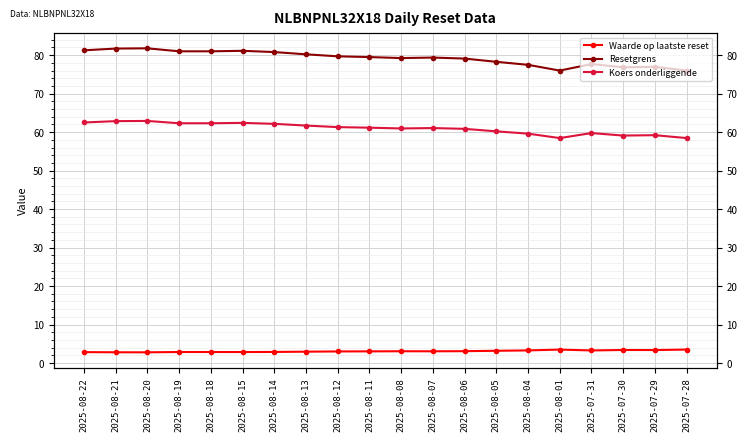

Reading right to left, transcribe all the data shown in this chart.

Waarde op laatste reset: 2025-07-28=3.5	2025-07-29=3.4	2025-07-30=3.4	2025-07-31=3.3	2025-08-01=3.5	2025-08-04=3.3	2025-08-05=3.2	2025-08-06=3.1	2025-08-07=3.1	2025-08-08=3.1	2025-08-11=3.0	2025-08-12=3.0	2025-08-13=3.0	2025-08-14=2.9	2025-08-15=2.9	2025-08-18=2.9	2025-08-19=2.9	2025-08-20=2.8	2025-08-21=2.8	2025-08-22=2.8
Resetgrens: 2025-07-28=76.0	2025-07-29=77.0	2025-07-30=76.8	2025-07-31=77.7	2025-08-01=76.0	2025-08-04=77.5	2025-08-05=78.3	2025-08-06=79.1	2025-08-07=79.4	2025-08-08=79.2	2025-08-11=79.5	2025-08-12=79.7	2025-08-13=80.2	2025-08-14=80.8	2025-08-15=81.1	2025-08-18=81.0	2025-08-19=81.0	2025-08-20=81.8	2025-08-21=81.7	2025-08-22=81.2
Koers onderliggende: 2025-07-28=58.5	2025-07-29=59.2	2025-07-30=59.1	2025-07-31=59.8	2025-08-01=58.5	2025-08-04=59.6	2025-08-05=60.2	2025-08-06=60.9	2025-08-07=61.0	2025-08-08=61.0	2025-08-11=61.1	2025-08-12=61.3	2025-08-13=61.7	2025-08-14=62.1	2025-08-15=62.4	2025-08-18=62.3	2025-08-19=62.3	2025-08-20=62.9	2025-08-21=62.9	2025-08-22=62.5